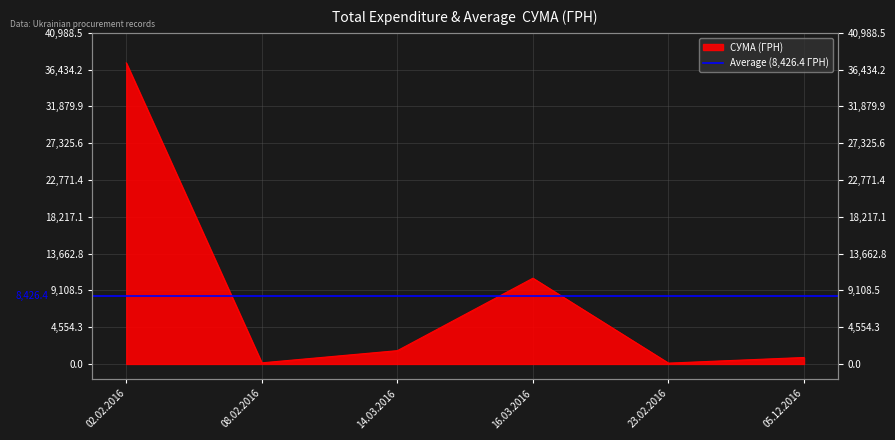

Does the chart display data point markers on the line(s)?

No